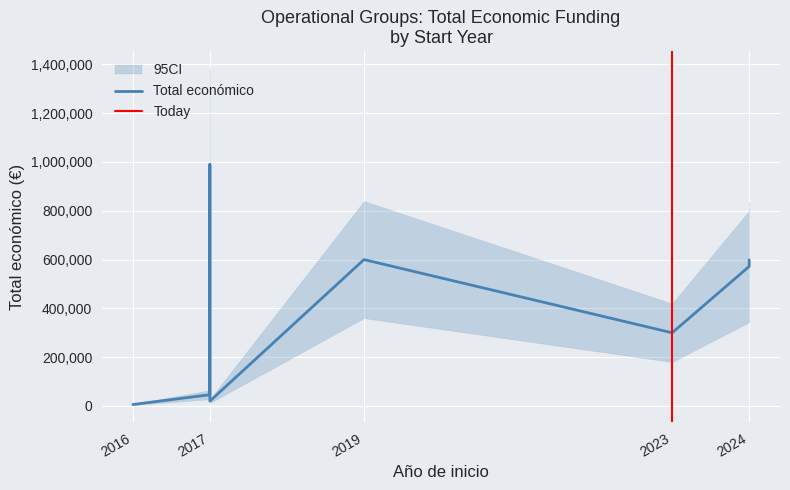

Reading left to right, what are all the values shown in this chart?

2016=6000	2017=46198	2017=989973	2017=20000	2019=599962	2023=299983	2024=571965	2024=598597